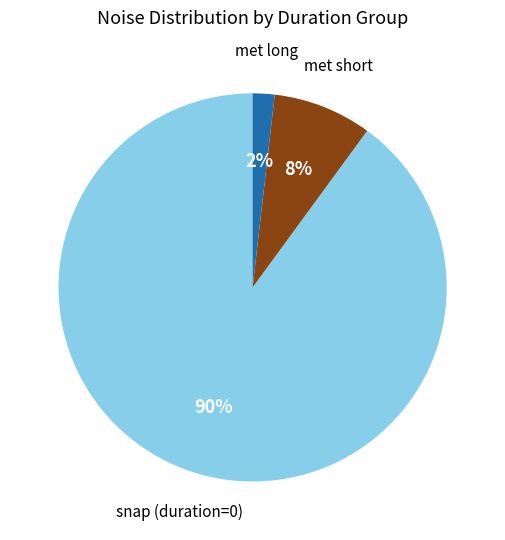

Does any single category account for the majority?

Yes